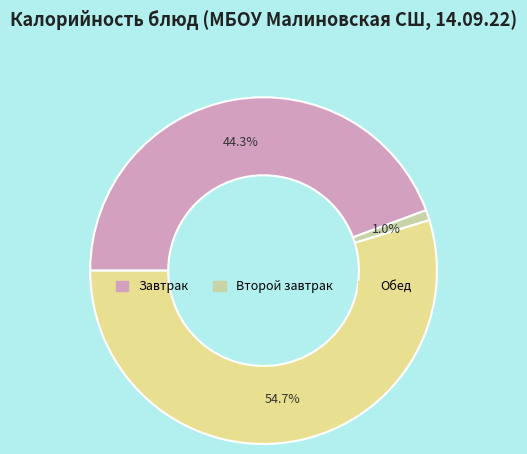

Count the number of slices in the pie.

3